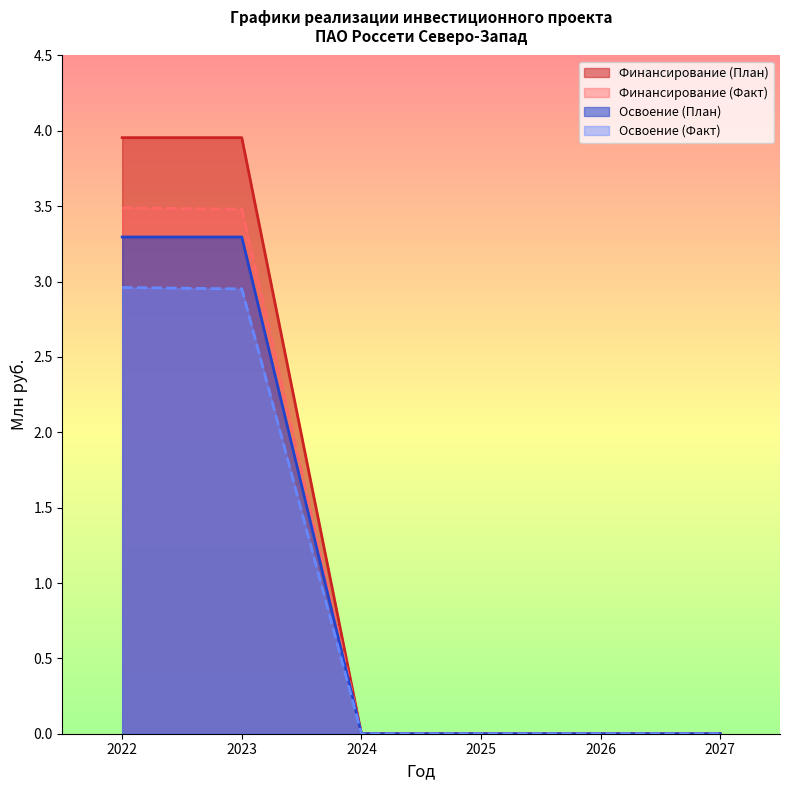

What is the sum of the Освоение (План) values at 2023 and 2024?

3.3